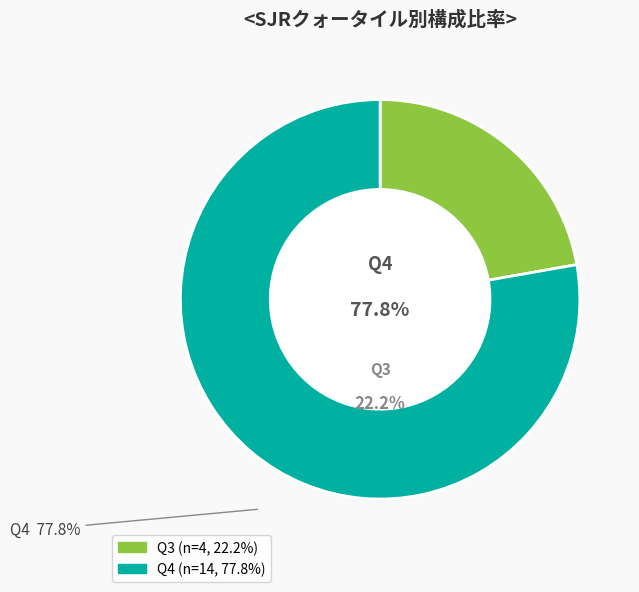

To the nearest percent, what is the combined percentage of Q3 and Q4?

100%